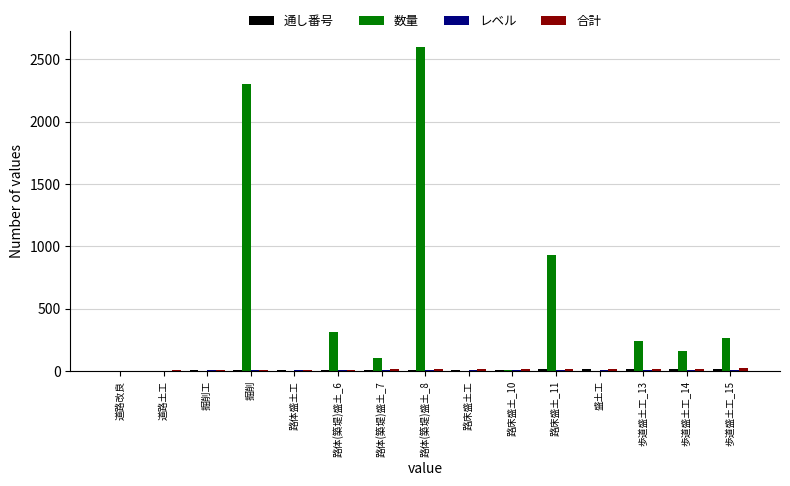

Which series has the largest total across all categories?

数量